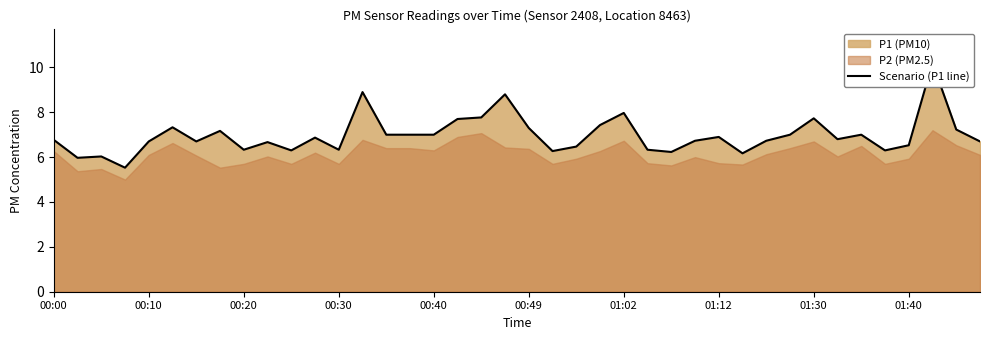

Rank the categories by value from highest to lowest.

37, 13, 19, 24, 18, 32, 17, 23, 00:49, 20, 38, 01:12, 14, 15, 16, 31, 34, 28, 11, 33, 00:00, 27, 30, 00:40, 01:02, 39, 01:40, 36, 22, 01:30, 12, 25, 10, 35, 21, 26, 29, 00:20, 00:10, 00:30